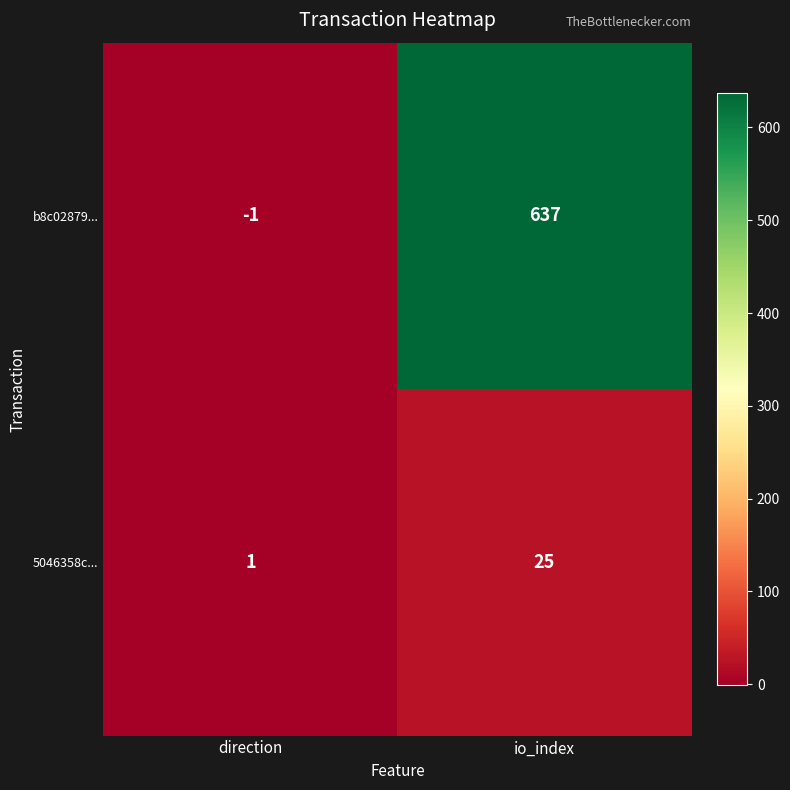

True or false: b8c02879... has a value of 637 at io_index.

True